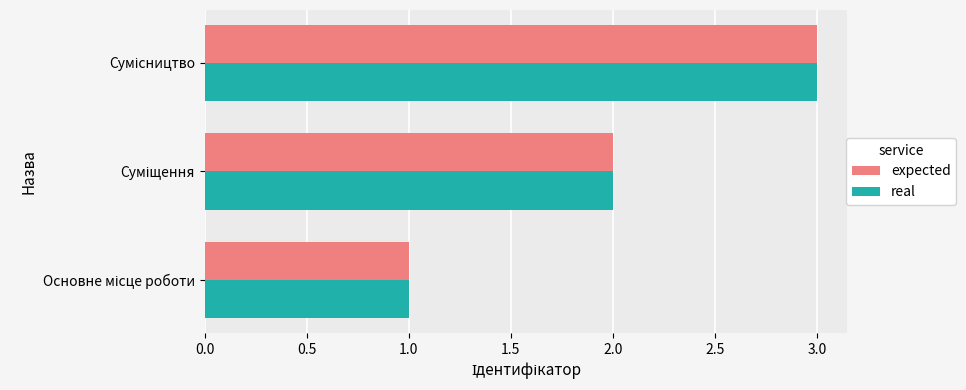

What is the difference between the maximum and minimum values in the real series?

2